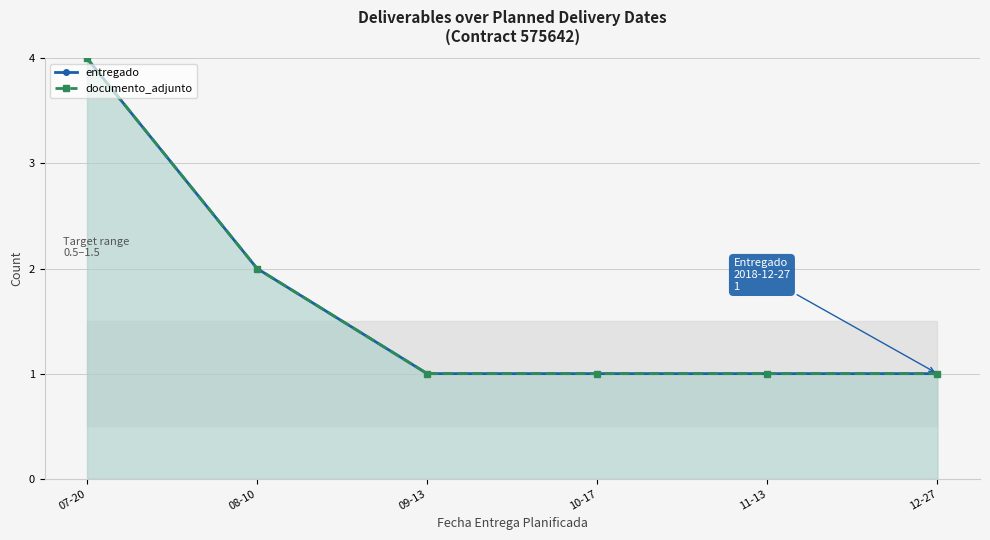

What value does the documento_adjunto series have at 09-13?

1